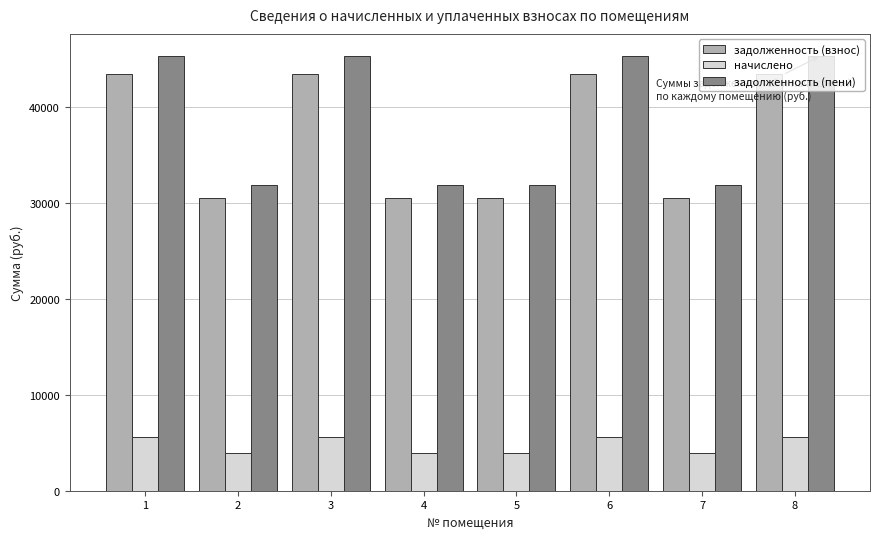

What is the average value of the задолженность (пени) series?

38577.1